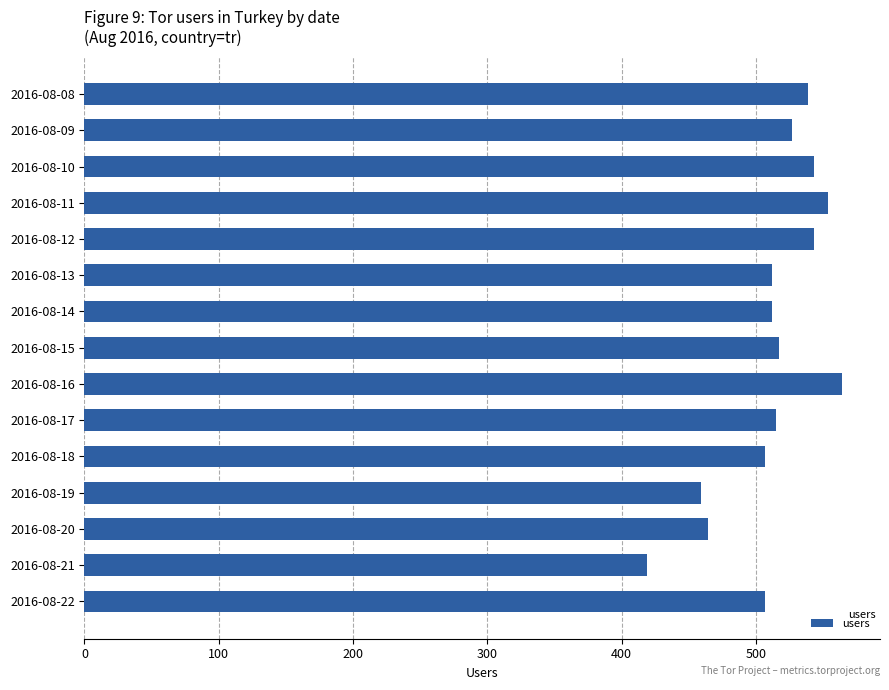

Is it true that the value at 2016-08-11 is 554?

True